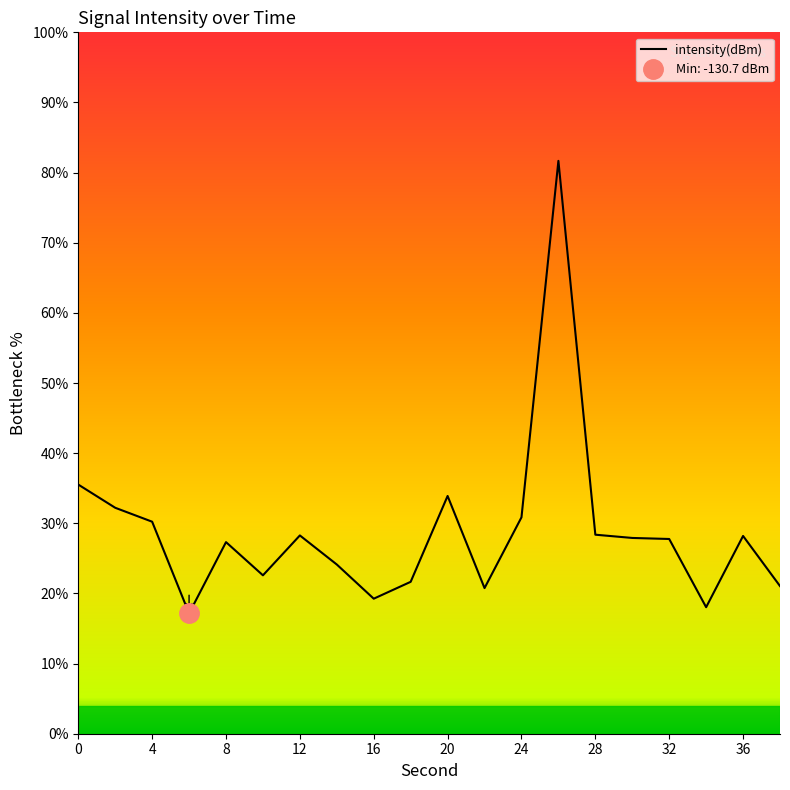

What is the highest value of the intensity(dBm) series?

81.7